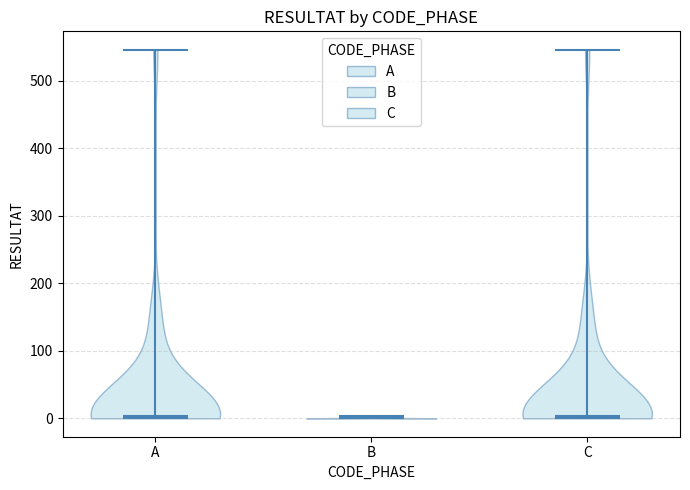

What is the lowest point the violin for C reaches on the y-axis? The values are not printed on the chart, so give them approximately, as read against the axis.

0